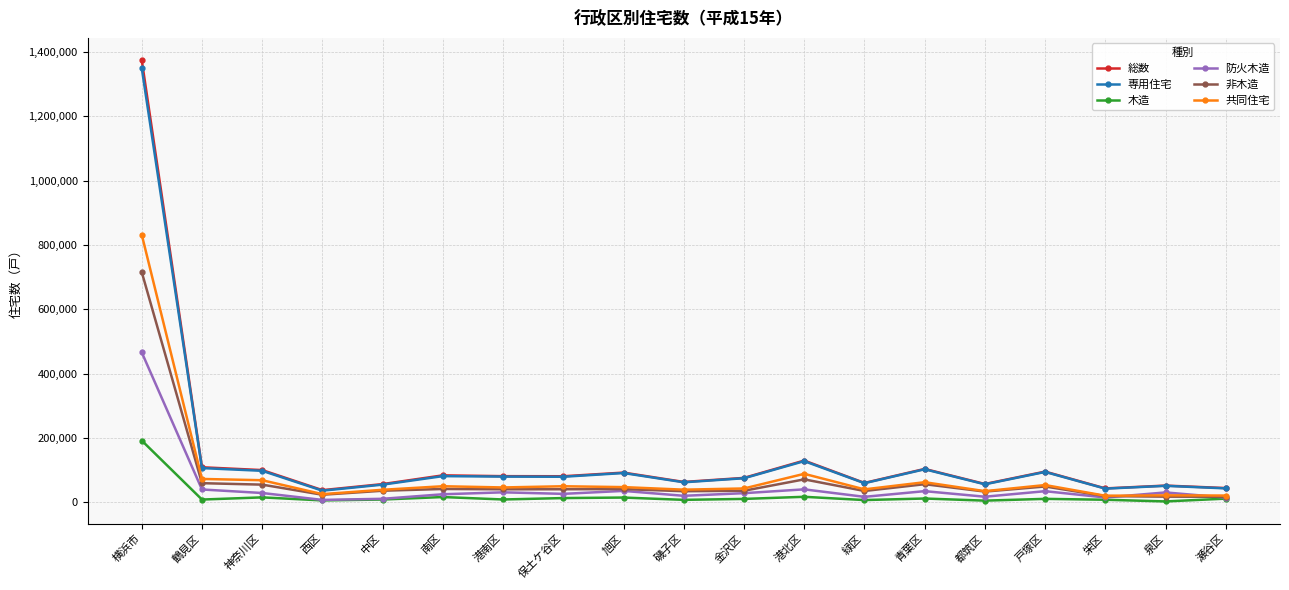

True or false: 専用住宅 and 木造 intersect in this chart.

False